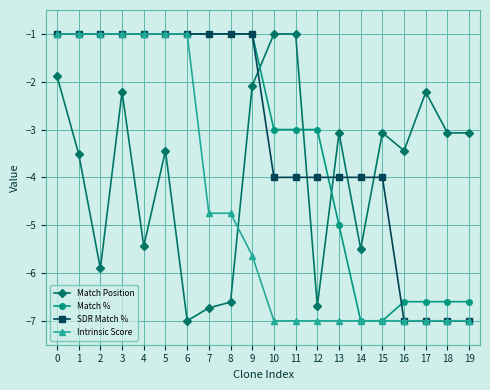

What is the difference between the maximum and minimum values in the Intrinsic Score series?

6.0